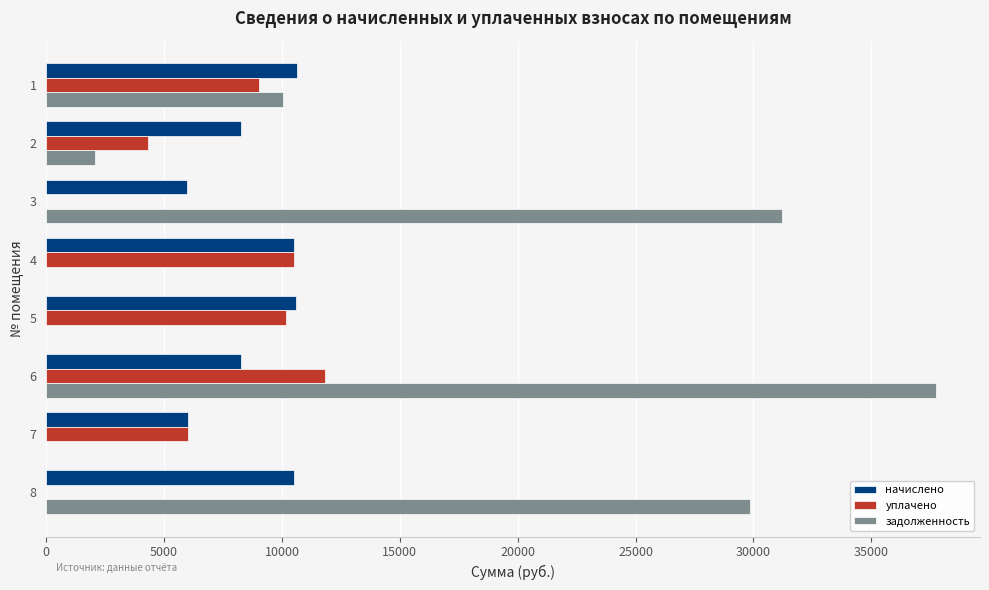

Between 1 and 8, which series saw the biggest shift?

задолженность